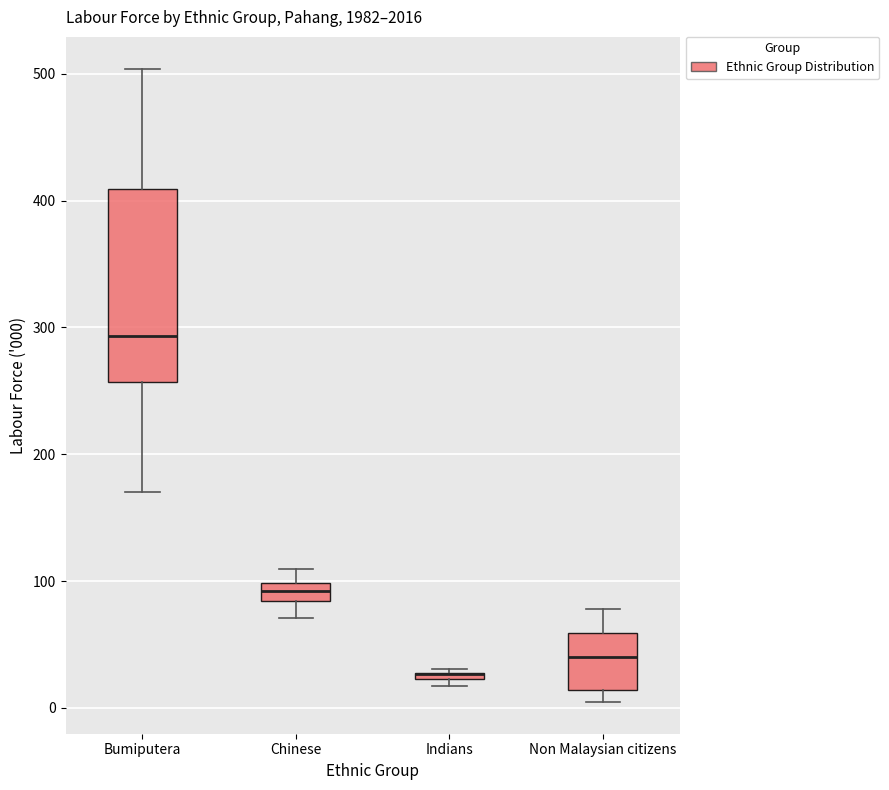

Which box is the tallest, from its lower edge to its upper edge?

Bumiputera